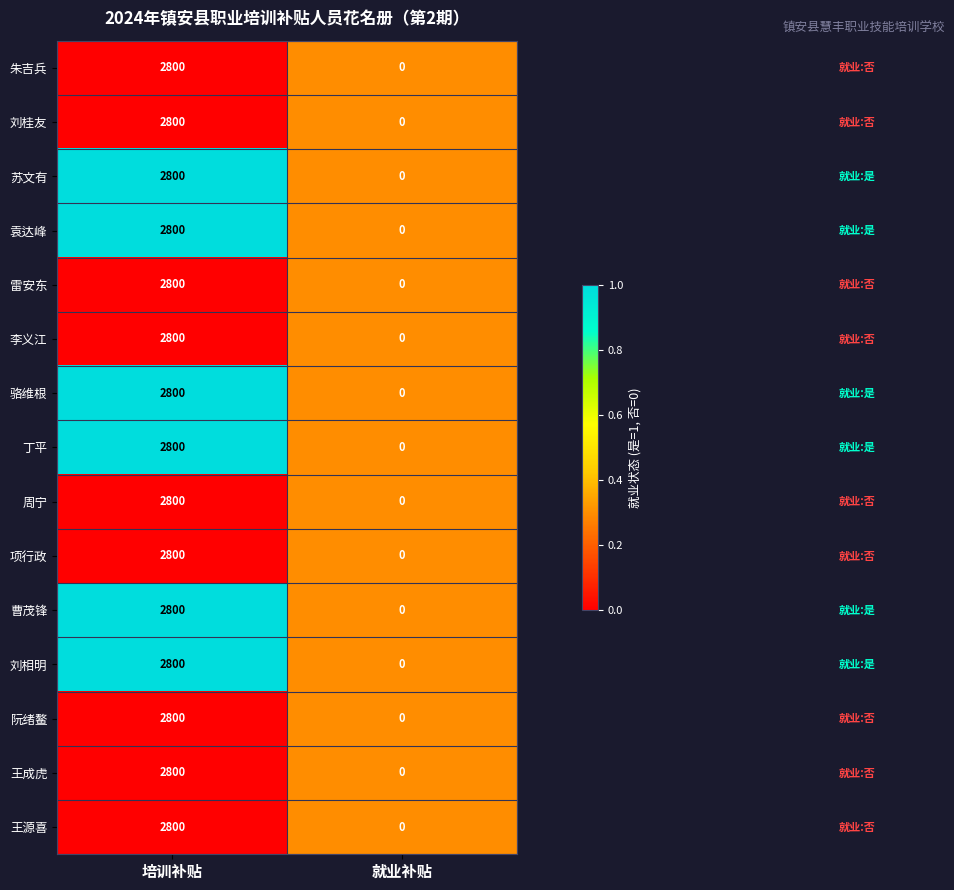

How many series are shown in this chart?

15